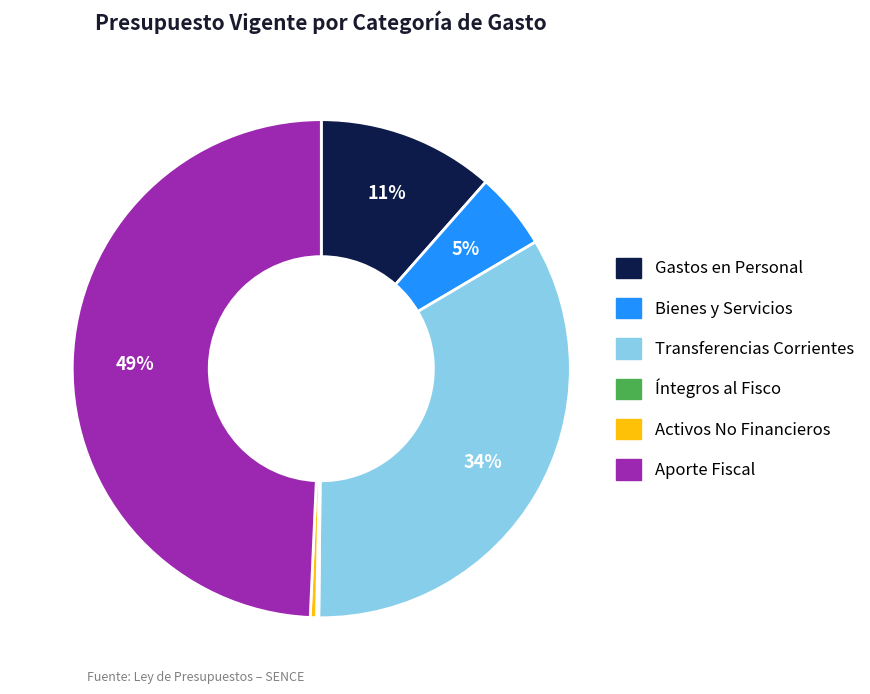

Is there any slice that represents more than half of the pie?

No